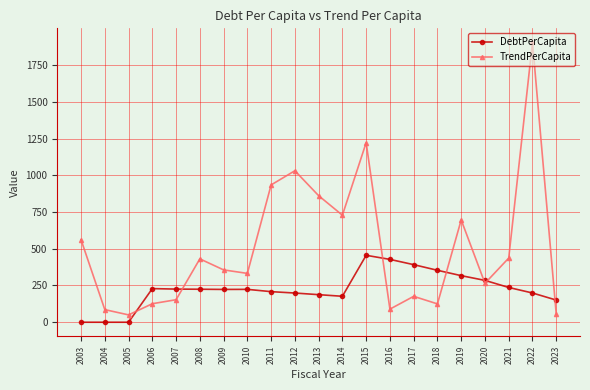

What is the spread (max minus min) of values at 2011?

726.1